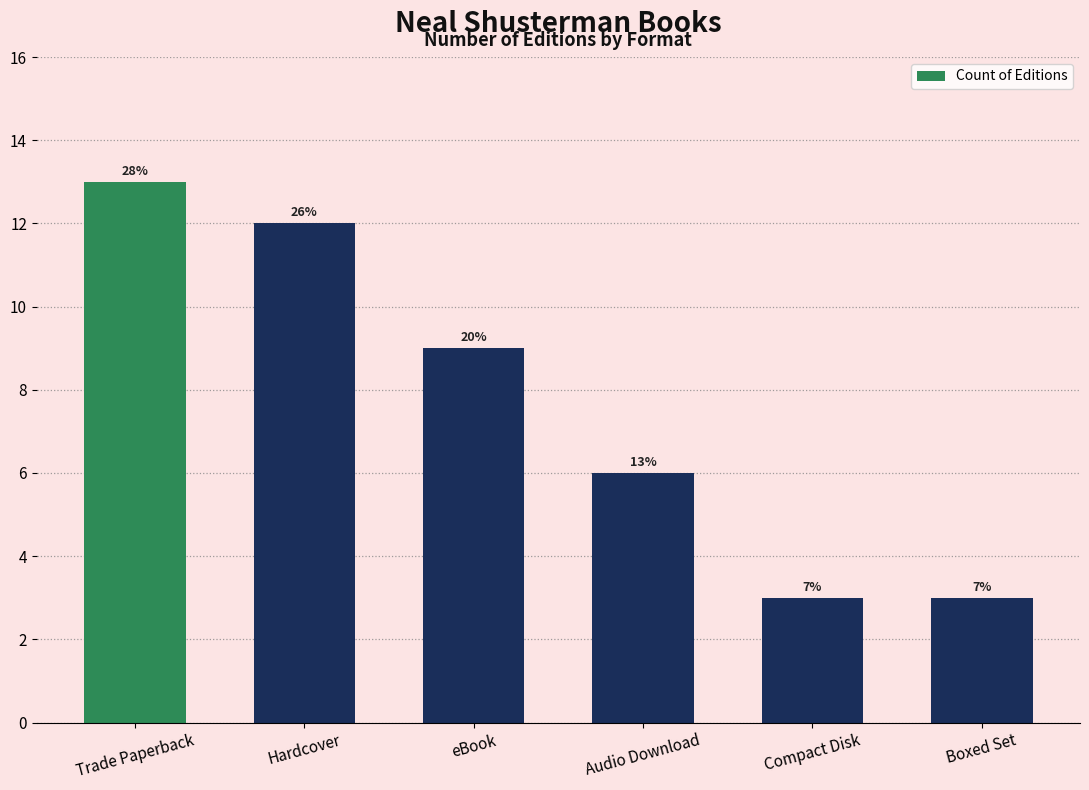

Which has a higher value, eBook or Compact Disk?

eBook